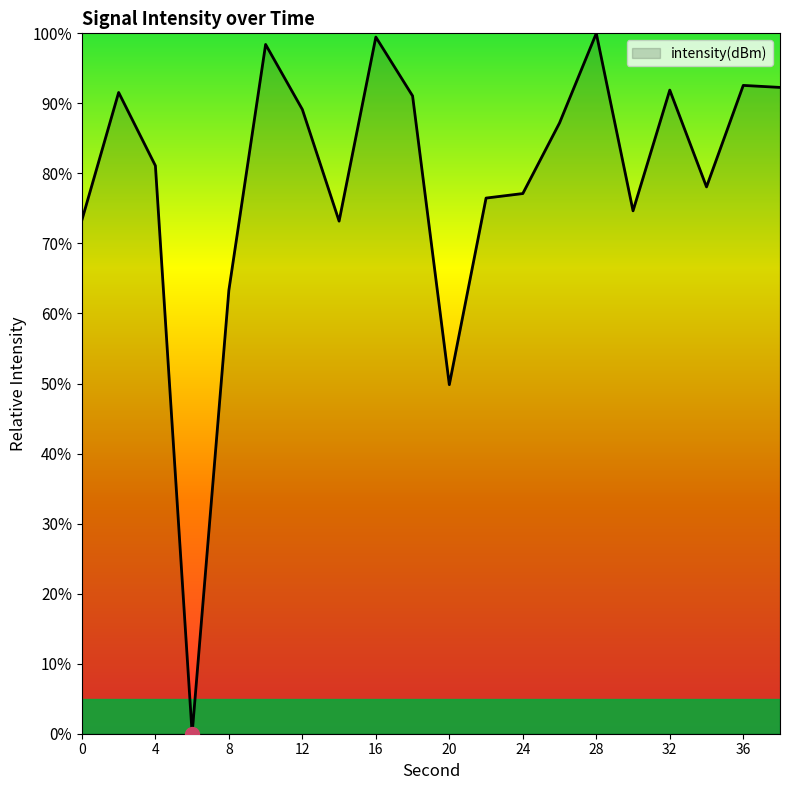

What is the greatest value displayed?

100.0